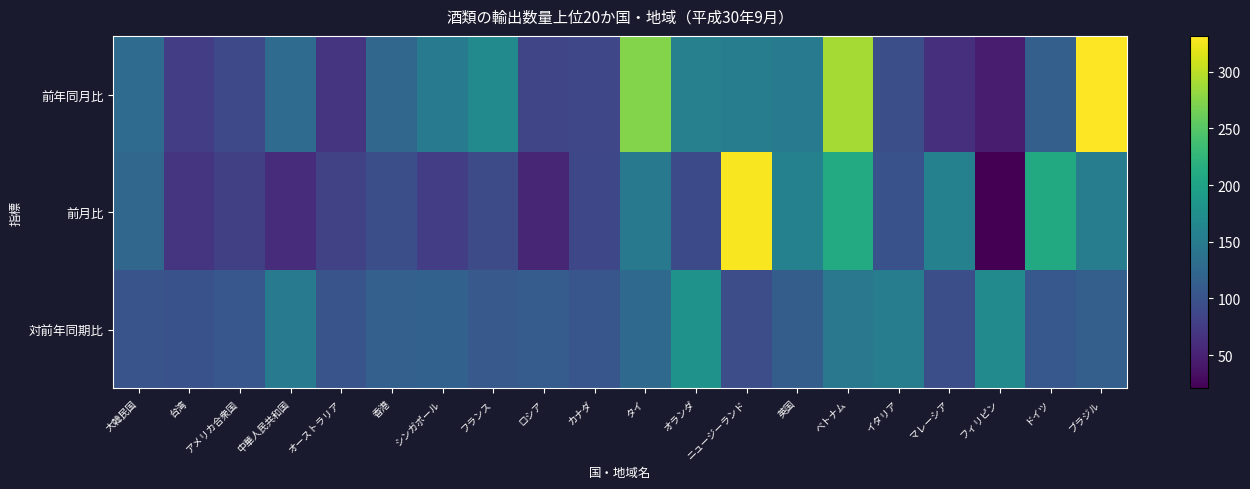

Which series has the widest spread of values?

前月比